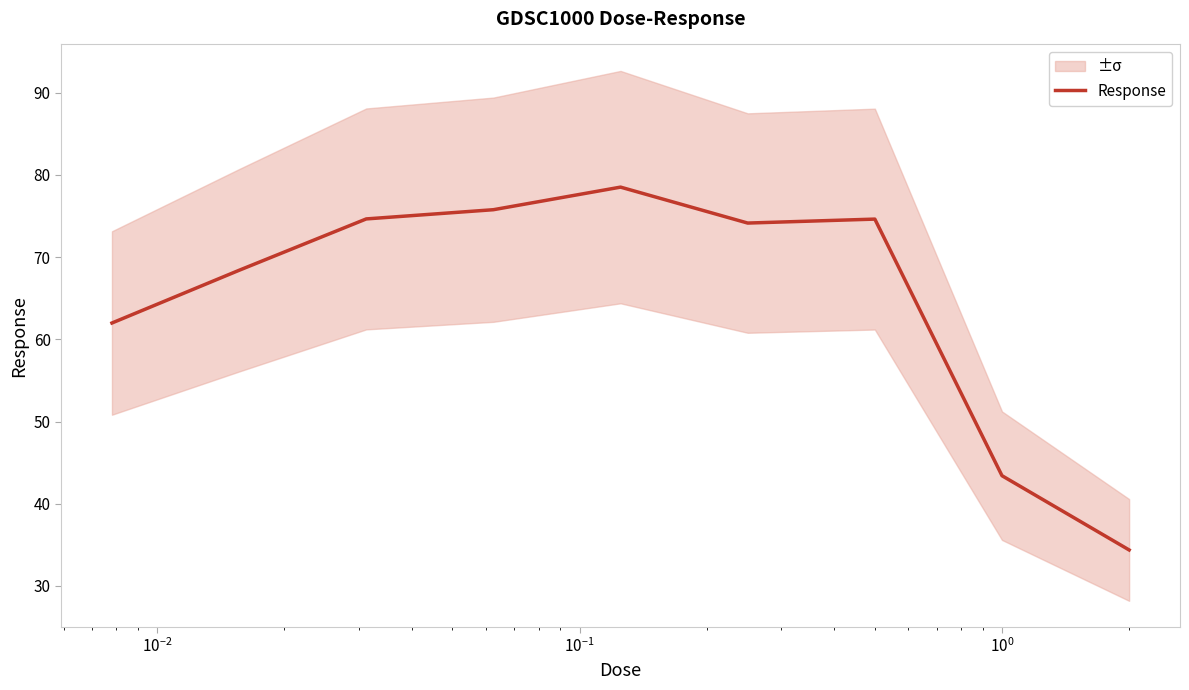

Does the chart display data point markers on the line(s)?

No